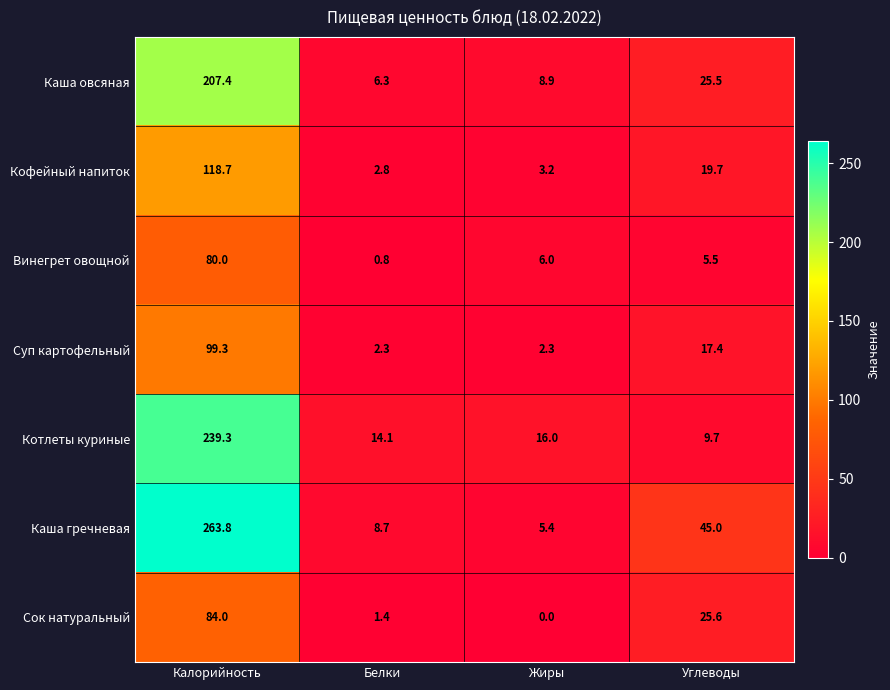

Rank the series by their maximum value, from highest to lowest.

Каша гречневая, Котлеты куриные, Каша овсяная, Кофейный напиток, Суп картофельный, Сок натуральный, Винегрет овощной